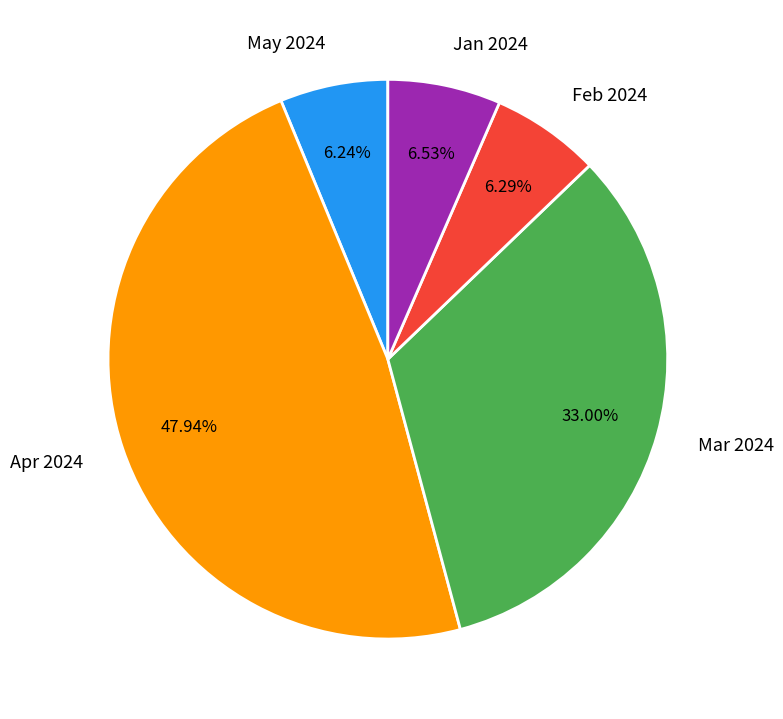

Does any single category account for the majority?

No